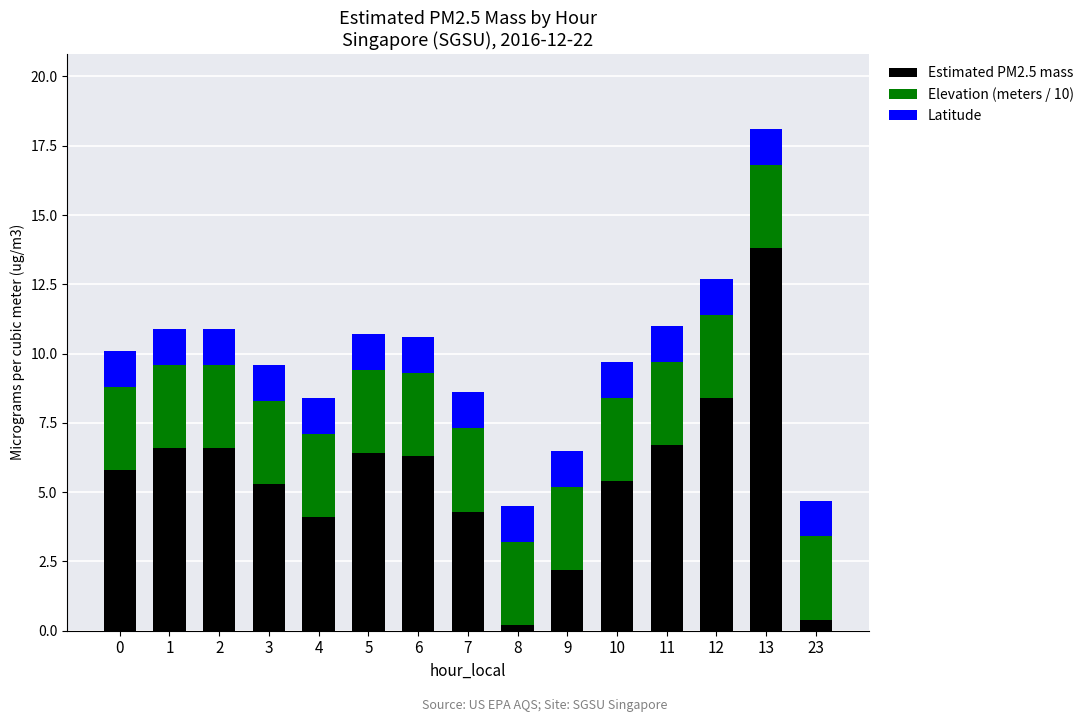

How many values in the Estimated PM2.5 mass series exceed 5?

10